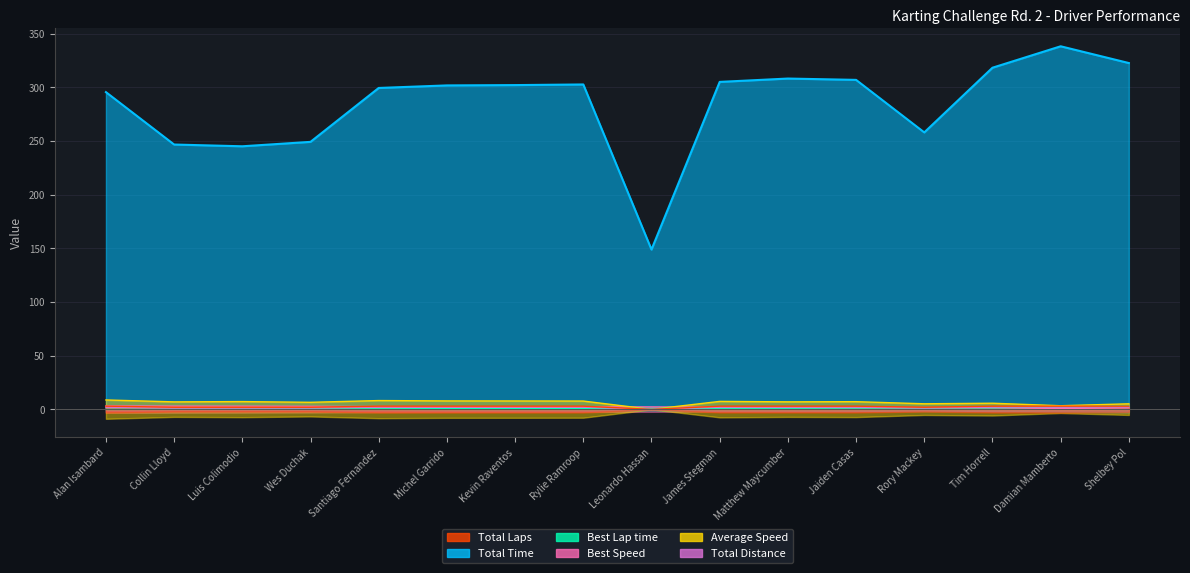

How many series are shown in this chart?

6